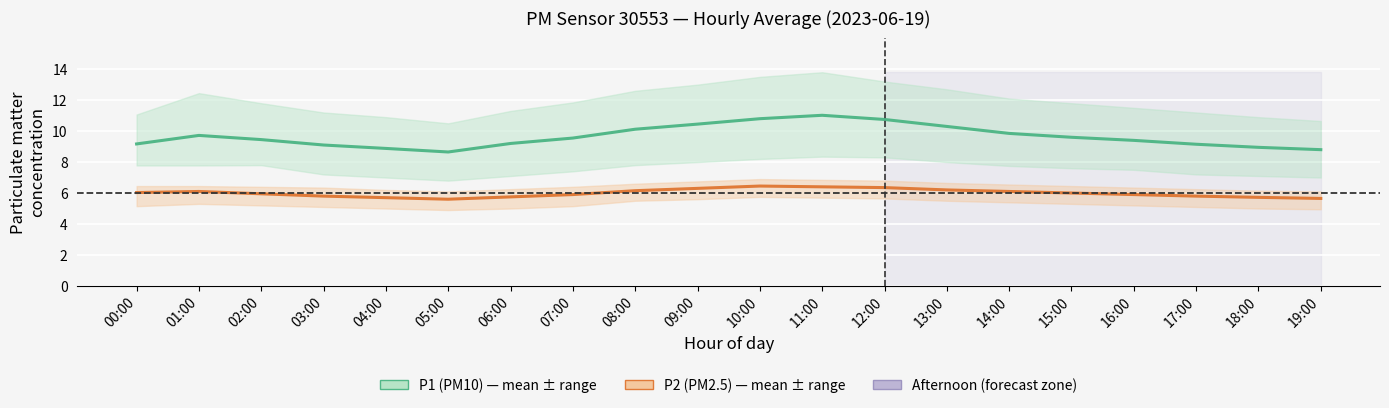

What is the sum of the P2 (PM2.5) values at 17:00 and 05:00?

11.4